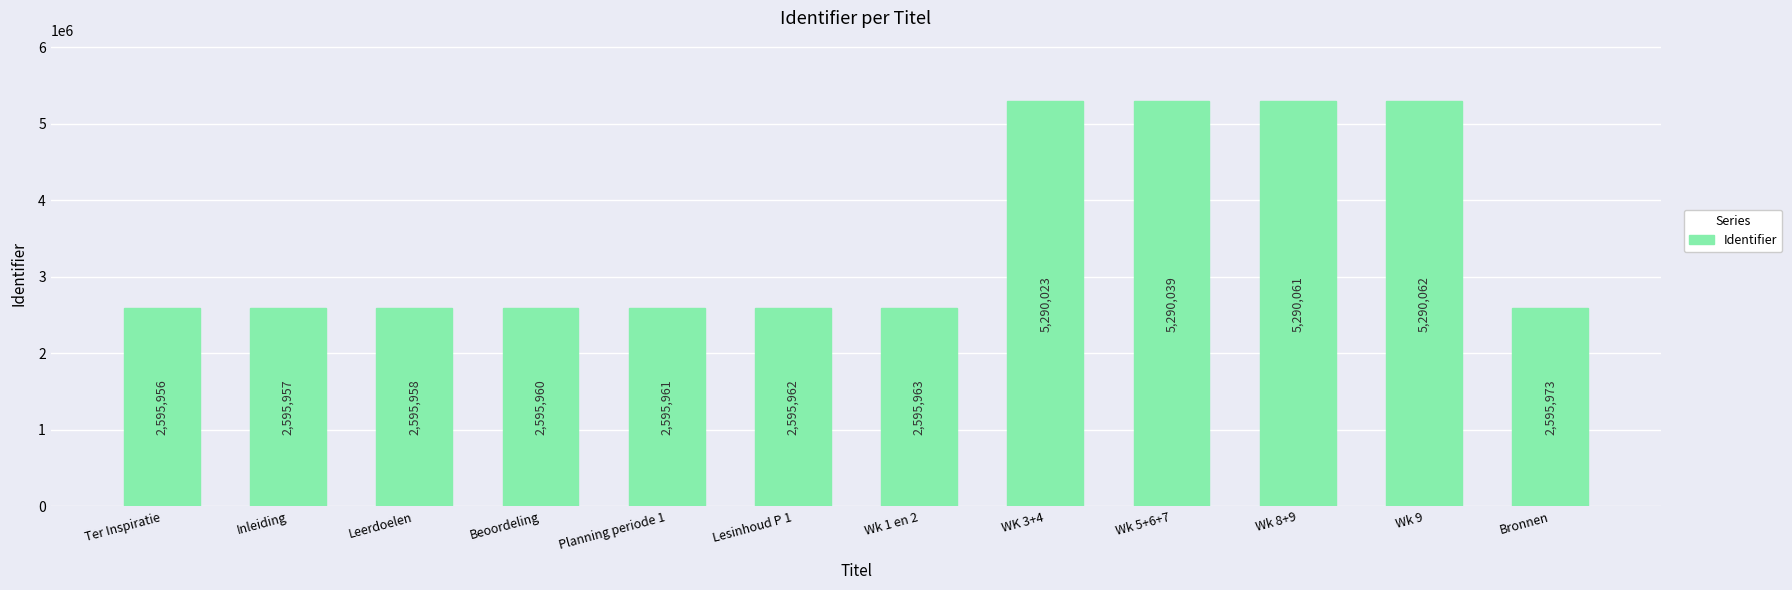

What is the value of the 5th bar from the left?

2595961